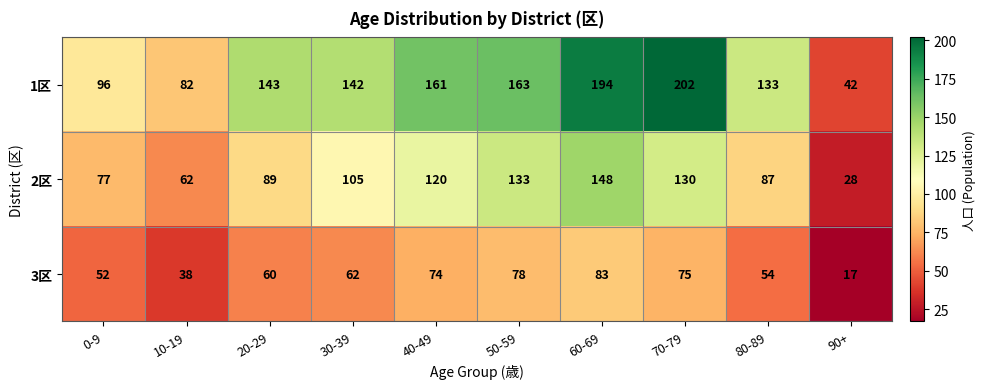

The 3区 series shows 10 at 90+. True or false?

False